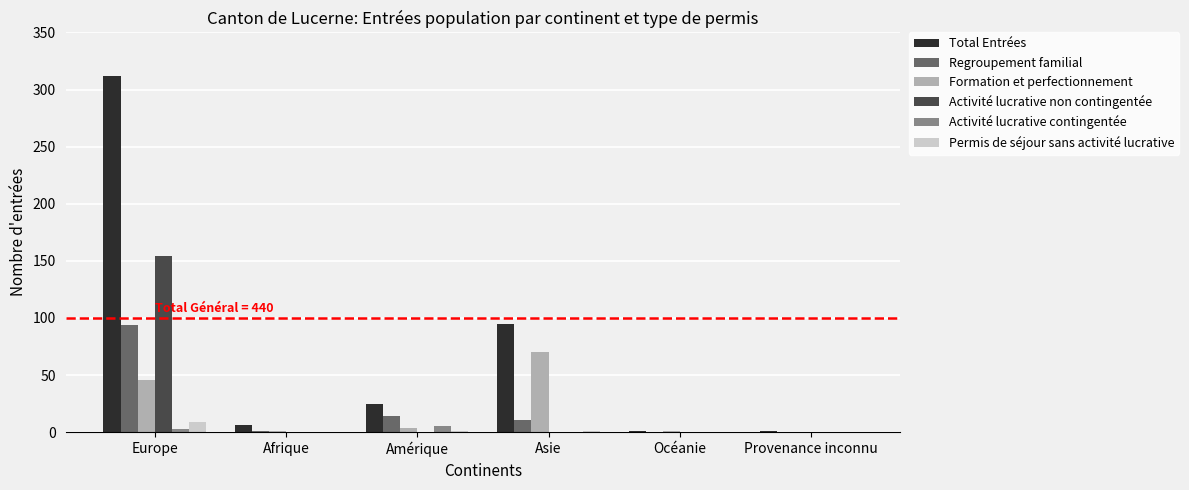

Which category has the highest value in the Regroupement familial series?

Europe